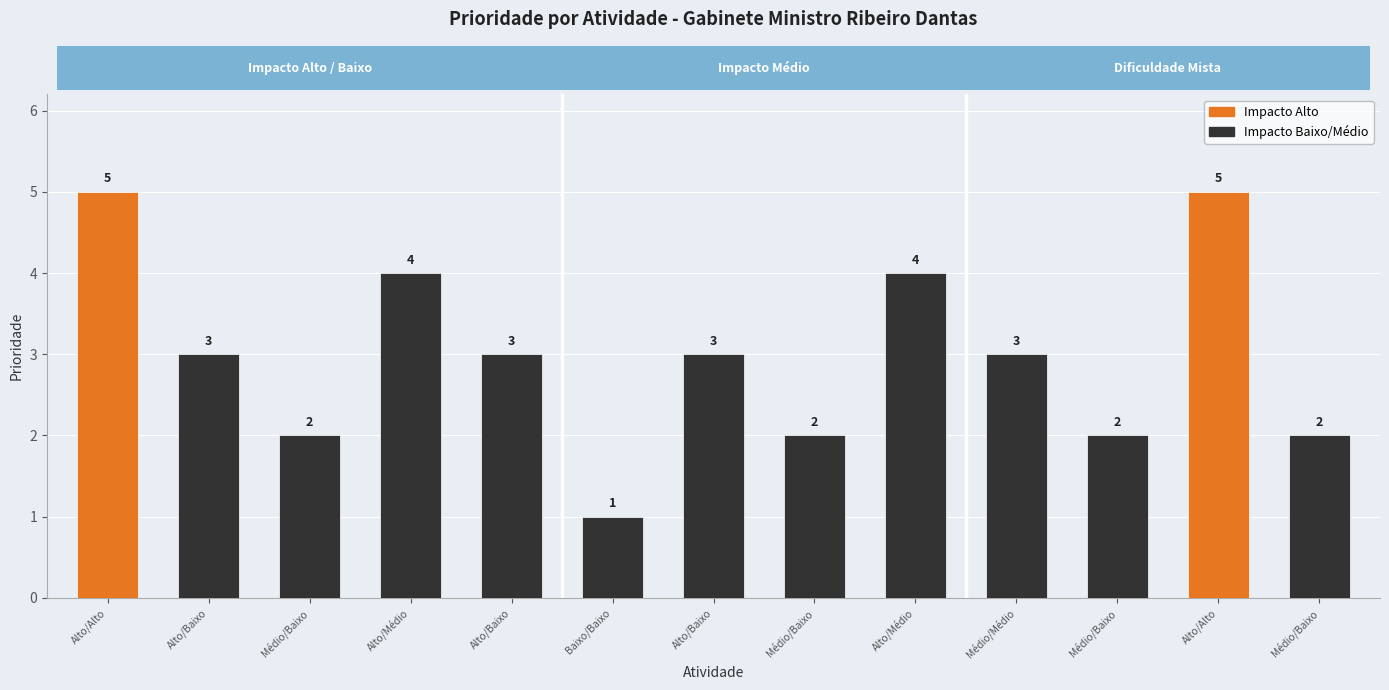

How many bars are there in total?

13